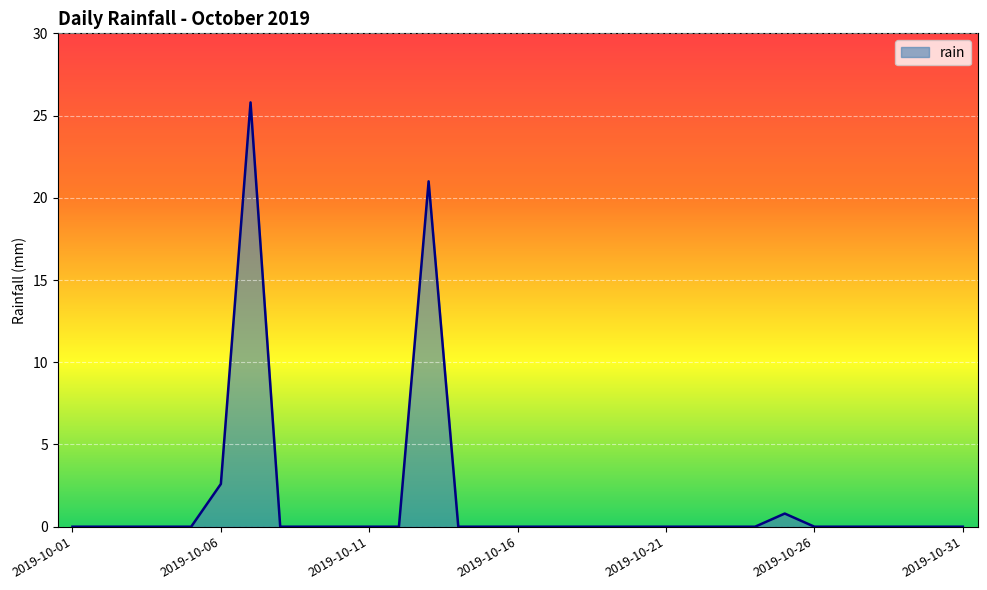

What is the maximum value shown in the chart?

25.8